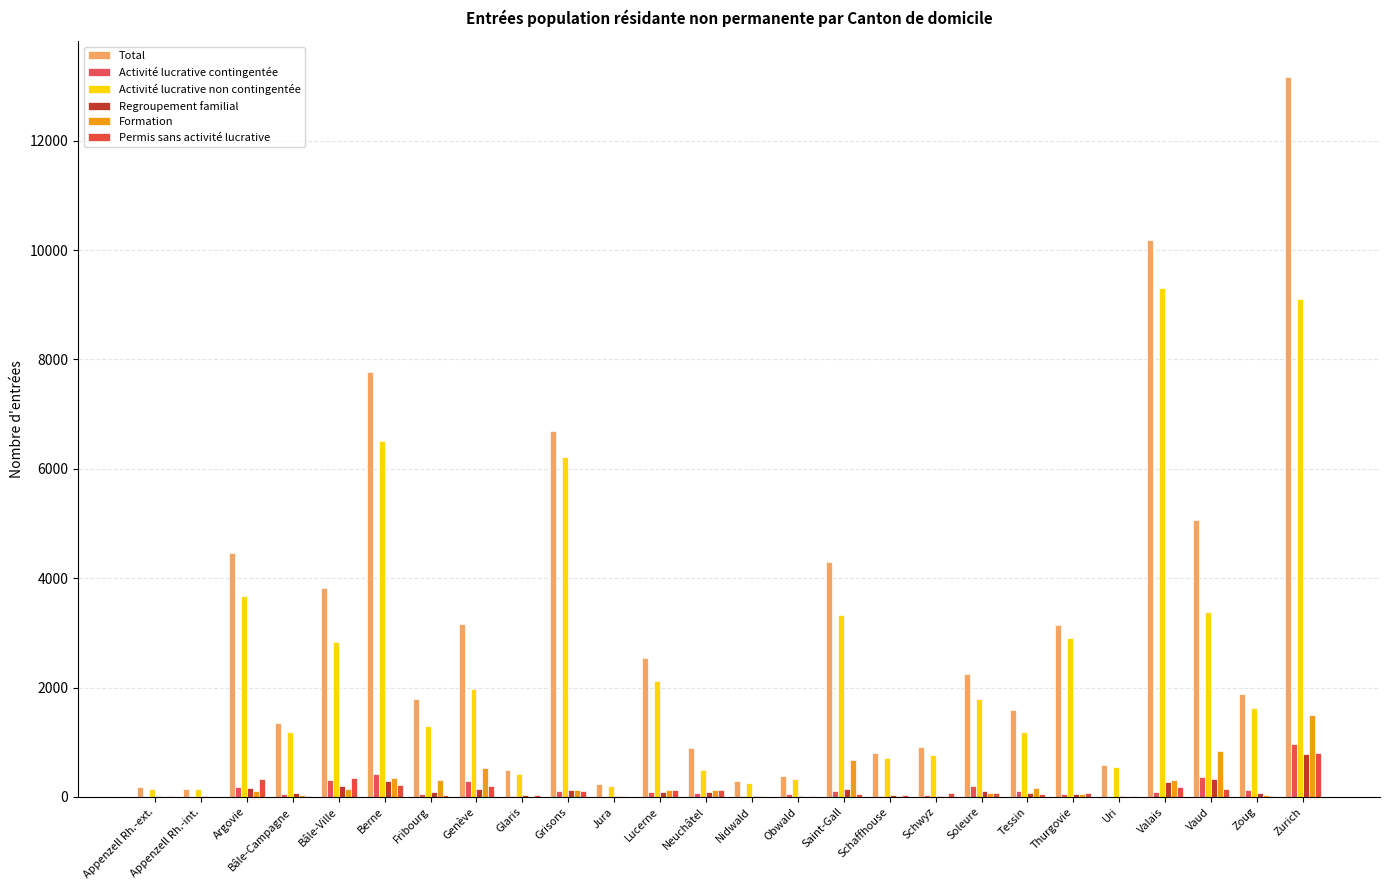

The Regroupement familial series shows 100 at Soleure. True or false?

True